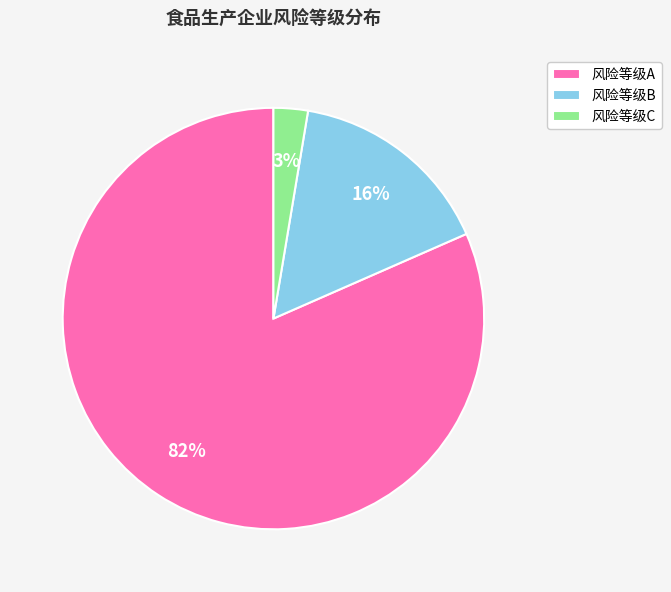

To the nearest percent, what is the difference between the 风险等级B and 风险等级C slice percentages?

13%